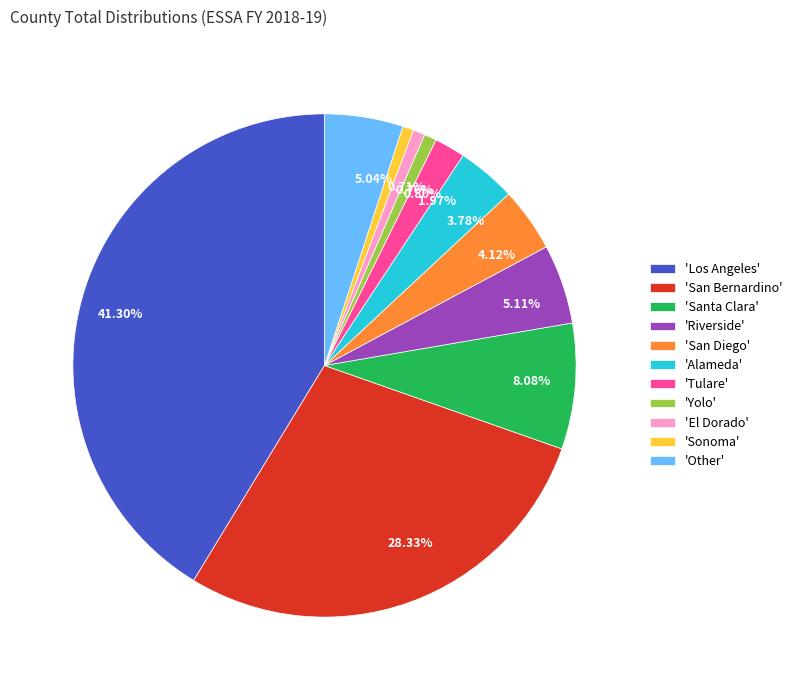

Approximately how many times larger is the value at 8.08% compared to 0.71%?

11.4